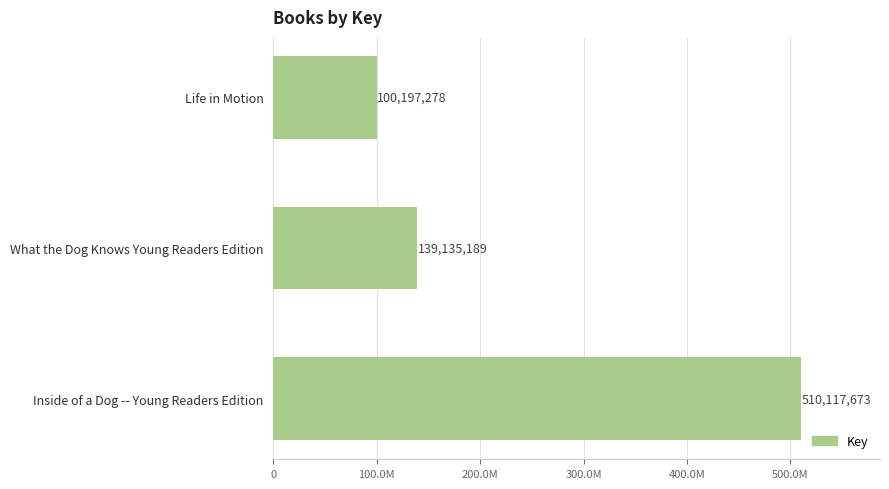

What is the minimum value shown in the chart?

100197278